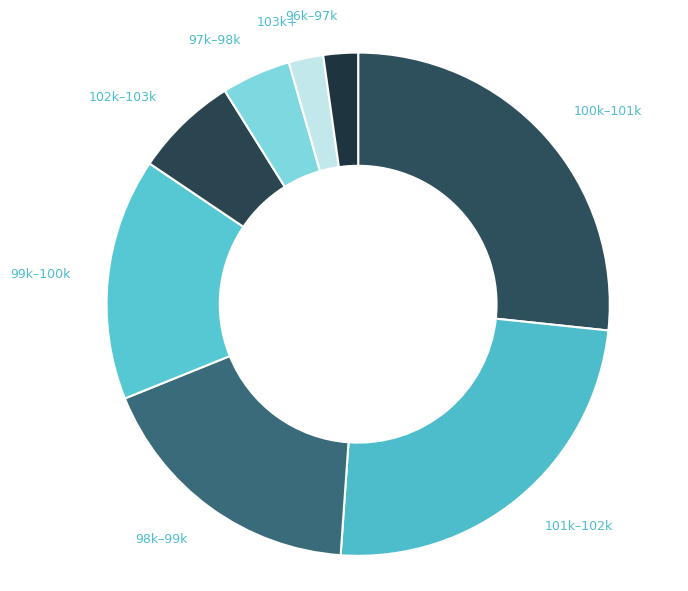

Is there any slice that represents more than half of the pie?

No